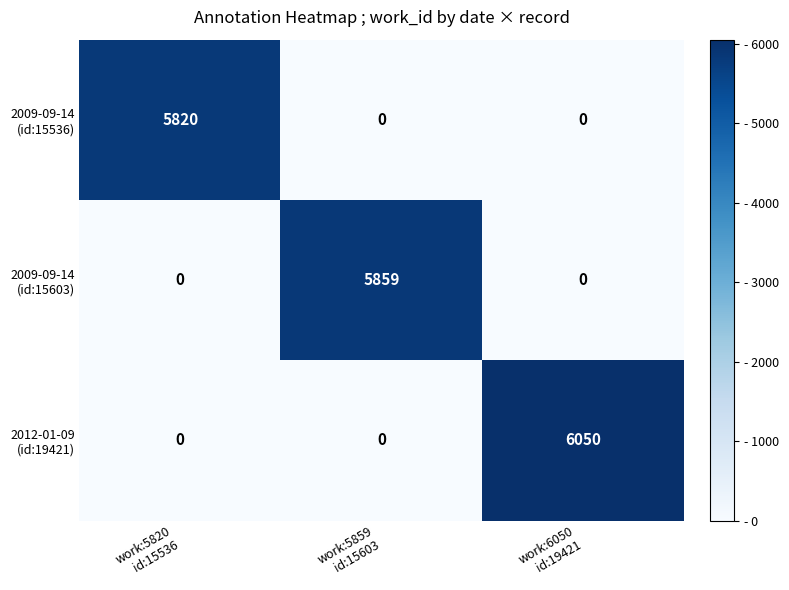

What is the maximum value shown in the chart?

6050